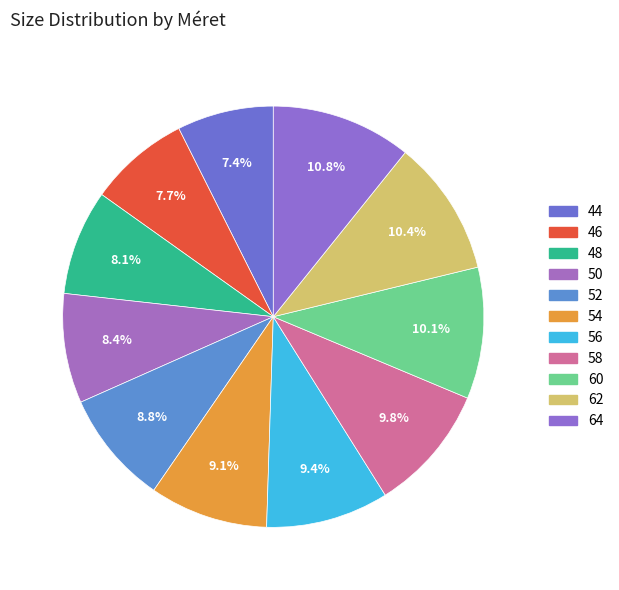

Is there a majority slice in this chart?

No